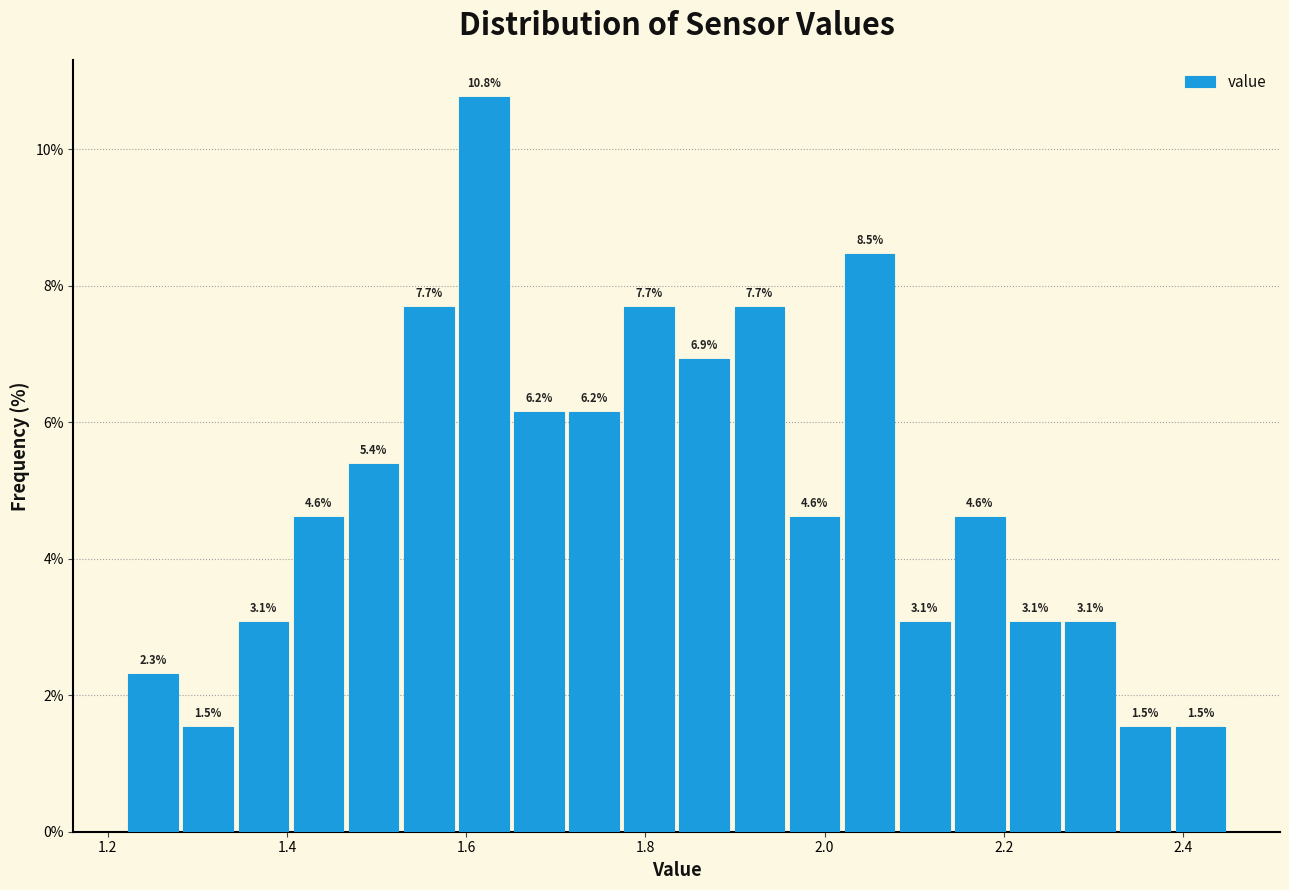

Around what value on the x-axis is the tallest bar? Give the approximate position of its centre, as read against the axis.

1.62